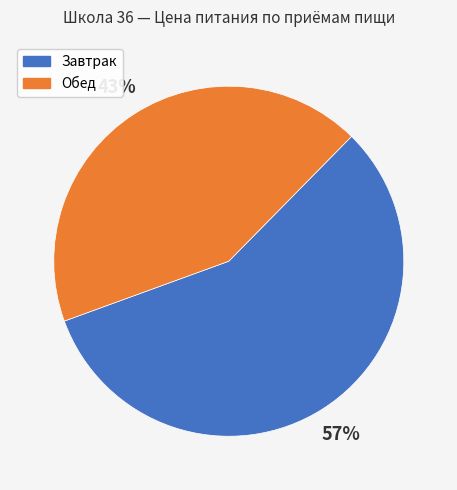

What is the smallest slice in the pie chart?

Обед